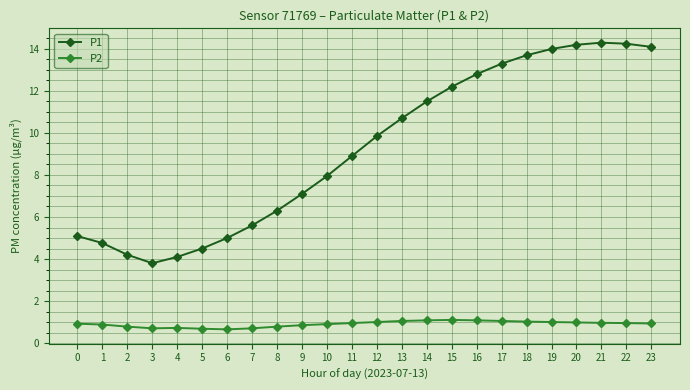

At how many categories does at least one series exceed 7?

15